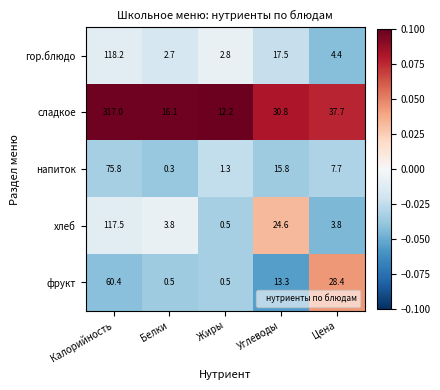

How many data points in напиток are less than 7?

2